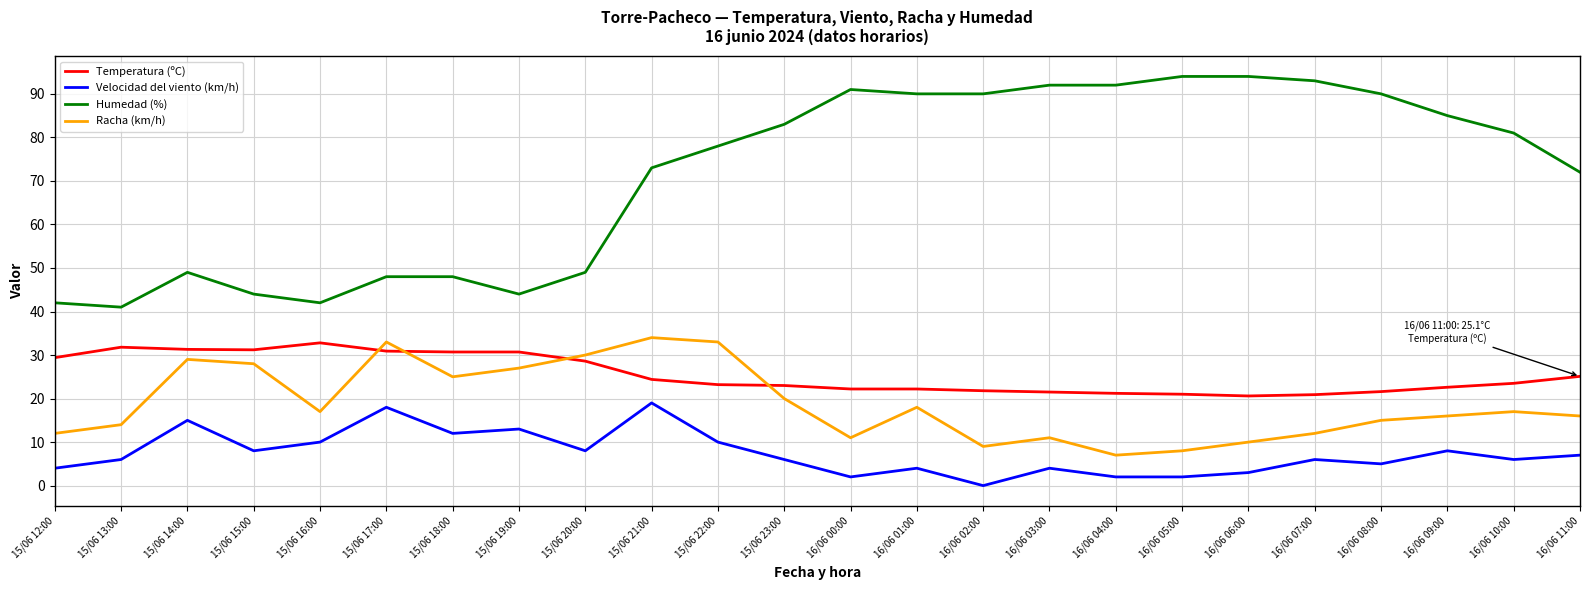

What is the maximum value for Temperatura (ºC)?

32.8